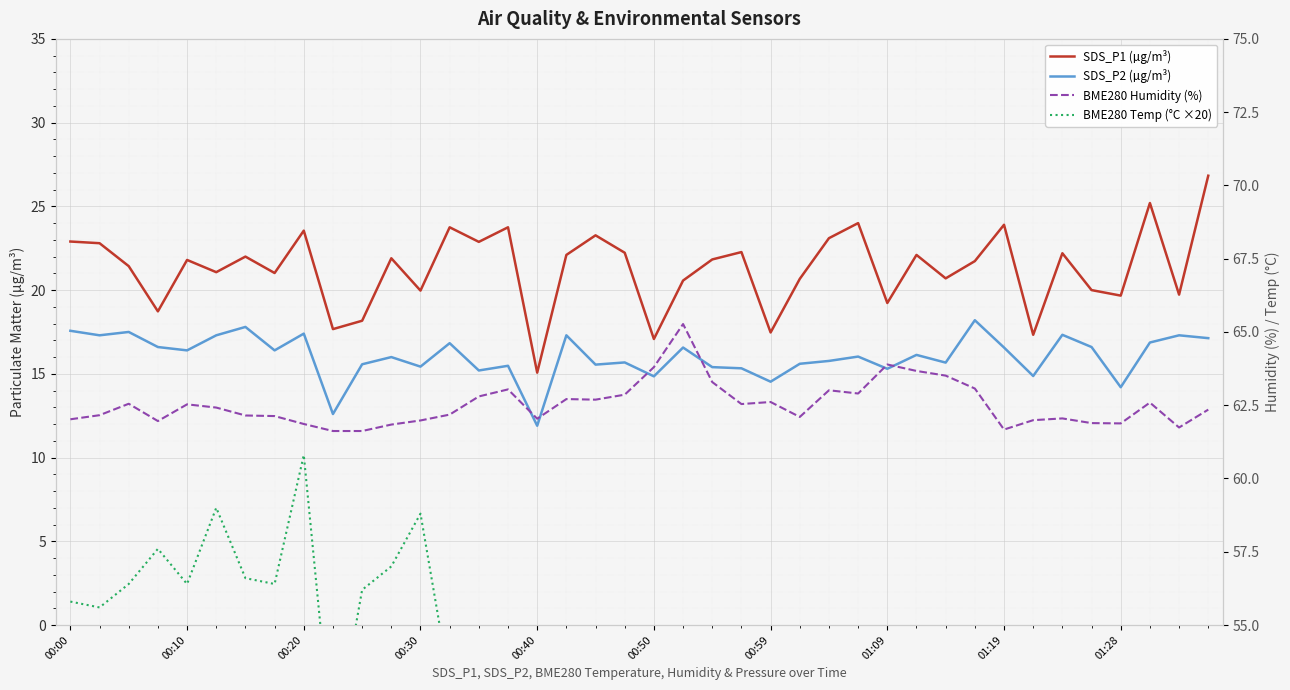

What is the smallest value displayed?

11.9